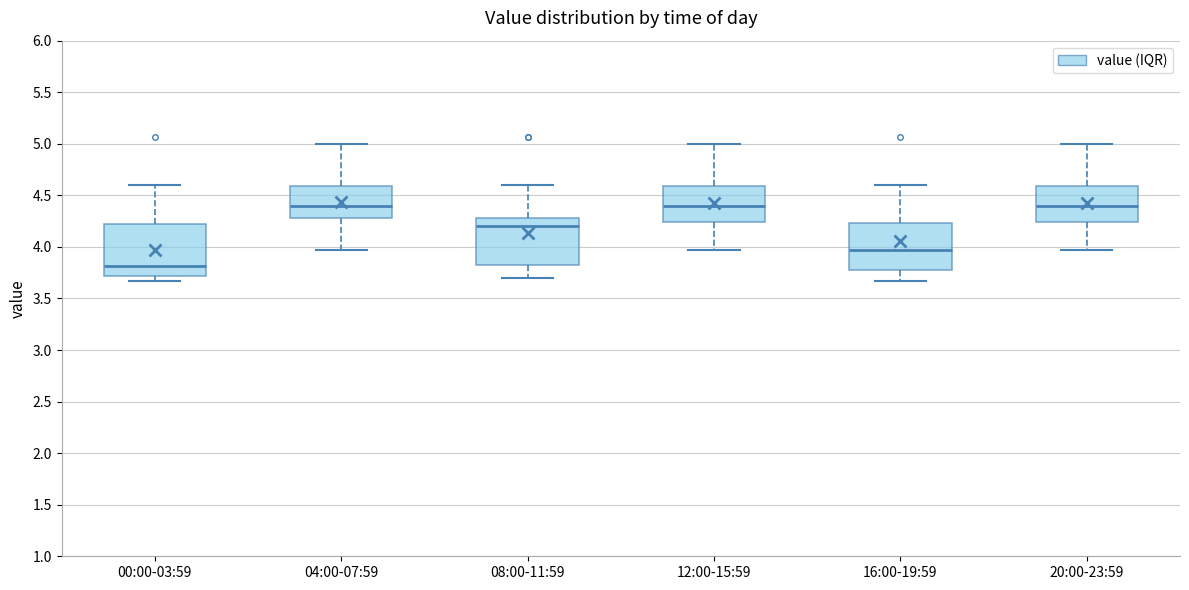

Where does the lower whisker of the box for 20:00-23:59 end on the y-axis? The values are not printed on the chart, so give them approximately, as read against the axis.

3.95